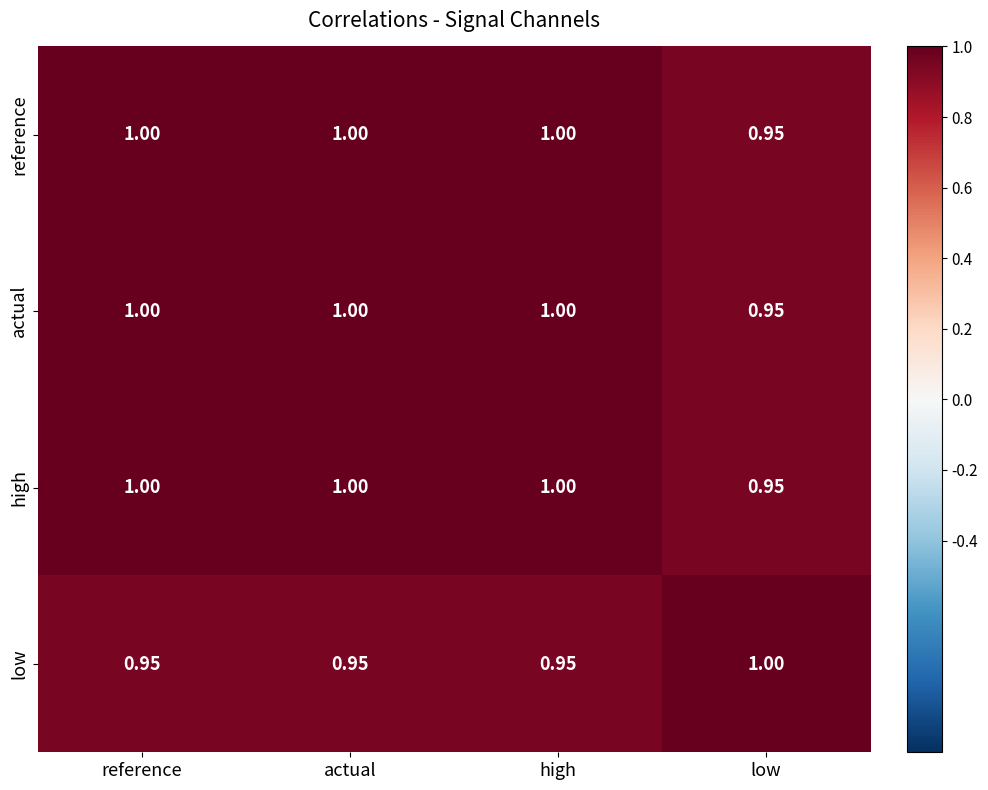

Is the value of actual at low greater than the value of high at actual?

No